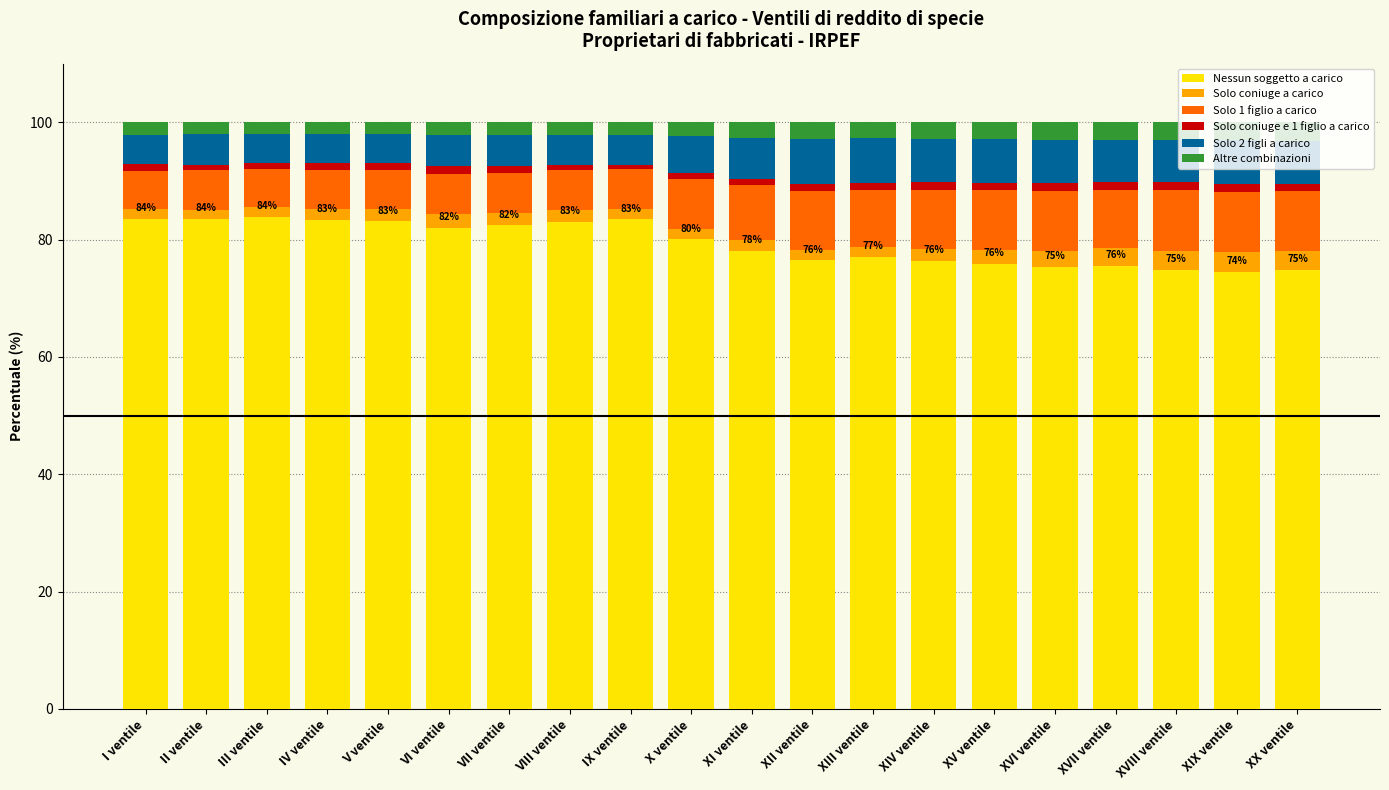

What is the maximum value for Nessun soggetto a carico?

83.8